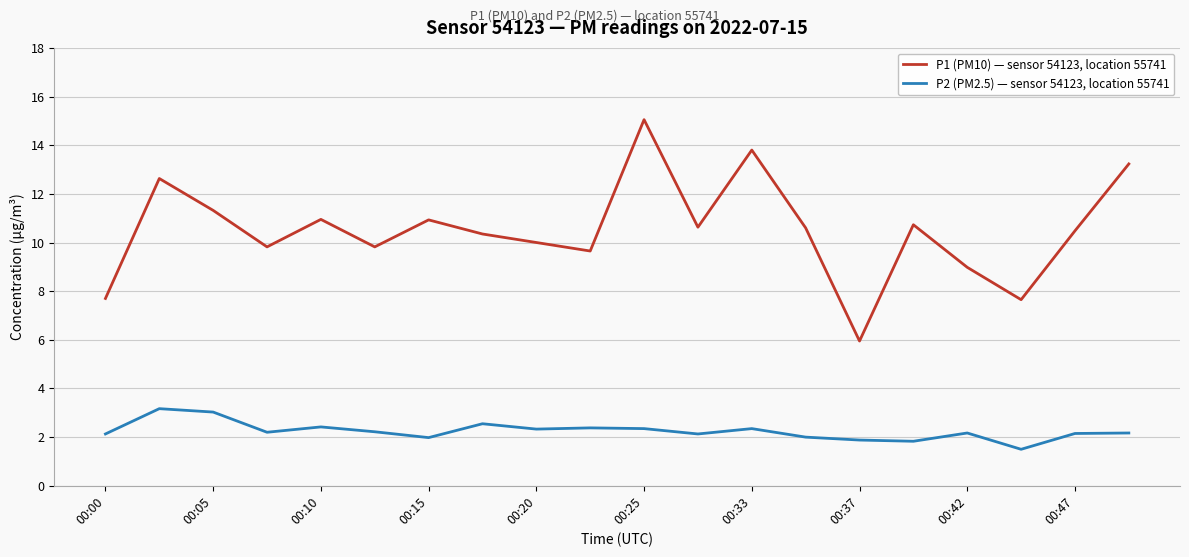

True or false: P1 (PM10) — sensor 54123, location 55741 and P2 (PM2.5) — sensor 54123, location 55741 cross at least once.

False